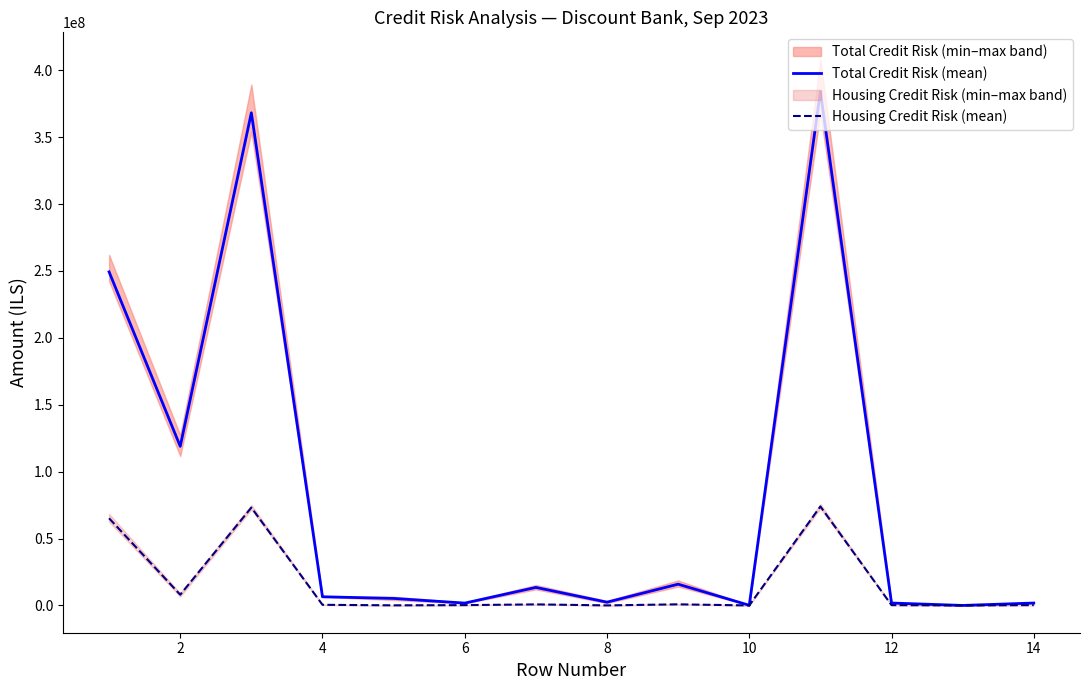

Which series has the largest total across all categories?

Total Credit Risk (mean)